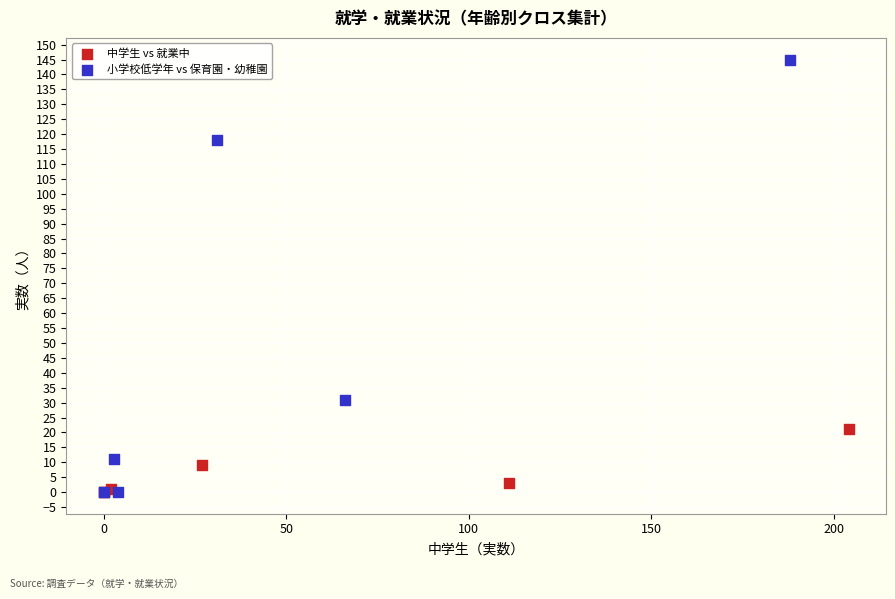

Which series has the widest spread of Y values?

小学校低学年 vs 保育園・幼稚園